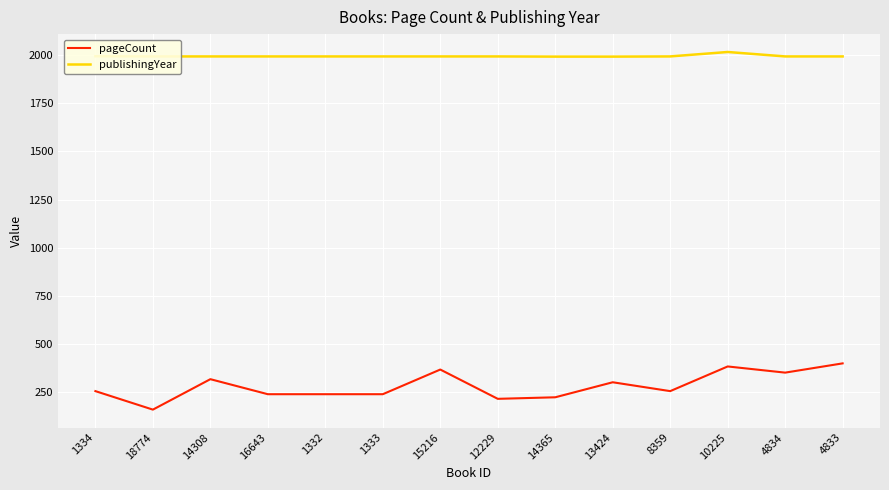

What is the spread (max minus min) of values at 10225?

1632